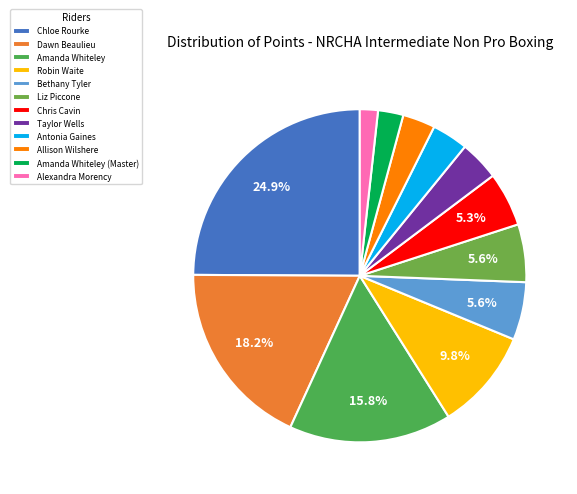

Count the number of slices in the pie.

12